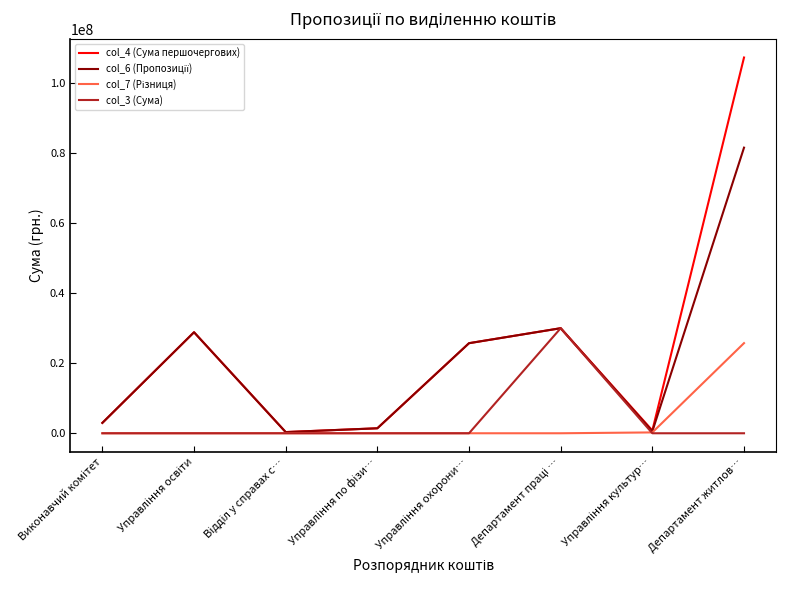

What is the maximum value shown in the chart?

107299112